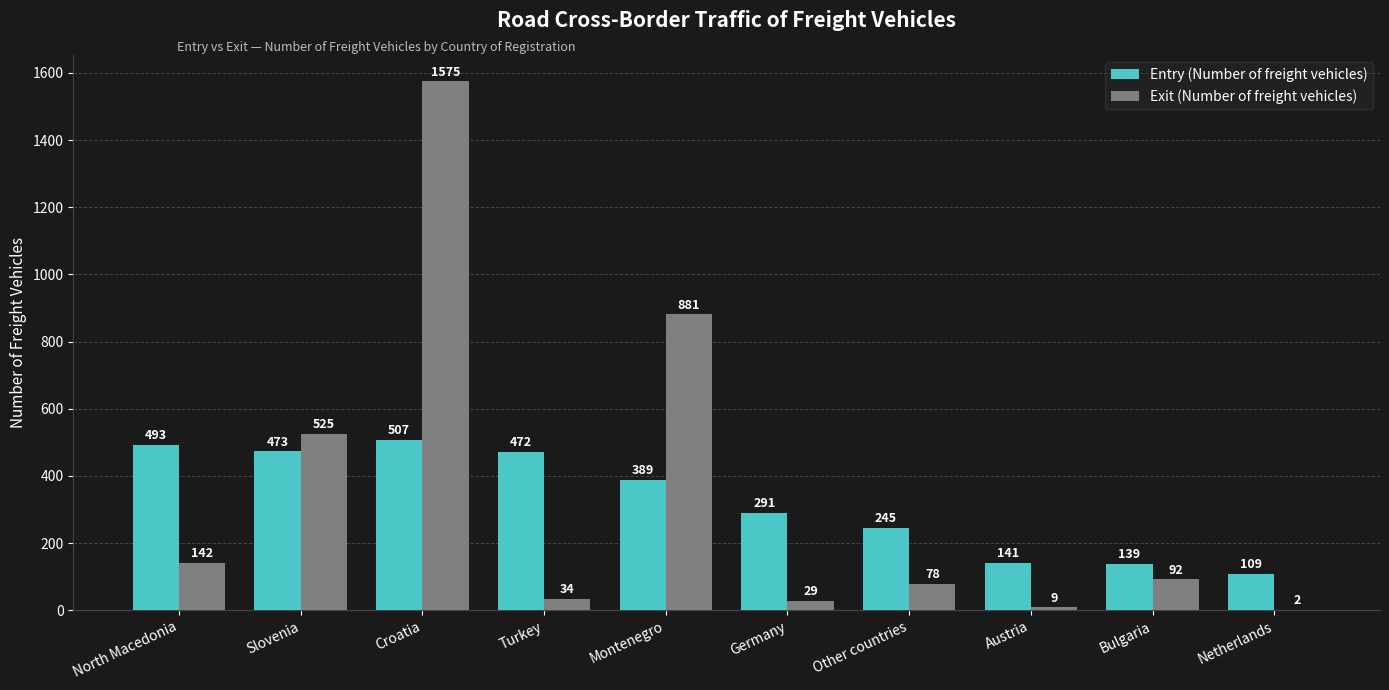

Reading right to left, what are all the values shown in this chart?

Entry (Number of freight vehicles): Netherlands=109	Bulgaria=139	Austria=141	Other countries=245	Germany=291	Montenegro=389	Turkey=472	Croatia=507	Slovenia=473	North Macedonia=493
Exit (Number of freight vehicles): Netherlands=2	Bulgaria=92	Austria=9	Other countries=78	Germany=29	Montenegro=881	Turkey=34	Croatia=1575	Slovenia=525	North Macedonia=142